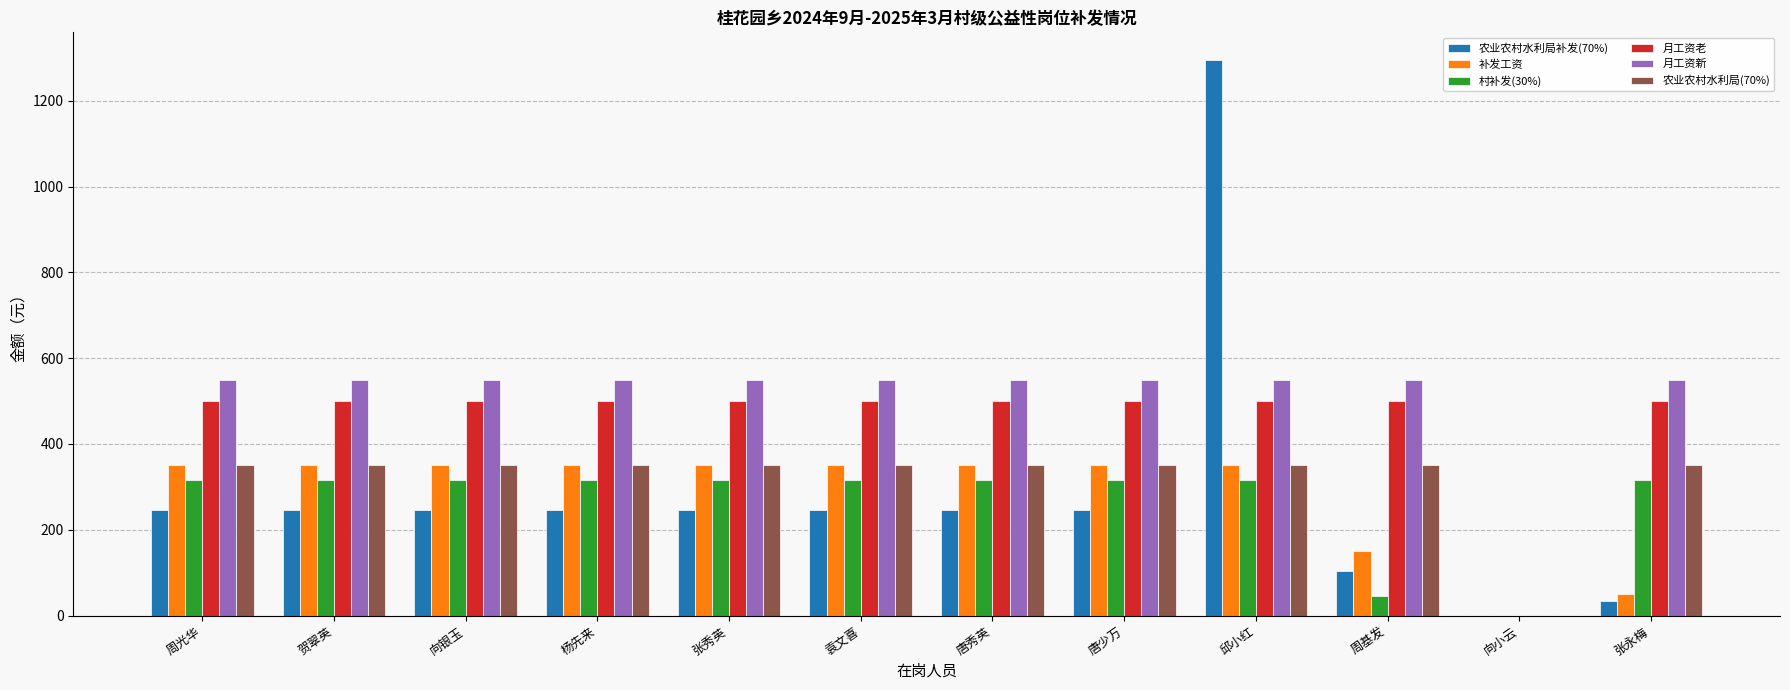

Reading right to left, what are all the values shown in this chart?

农业农村水利局补发(70%): 张永梅=35	向小云=0	周基发=105	邱小红=1295	唐少万=245	唐秀英=245	袁文喜=245	张秀英=245	杨先来=245	向银玉=245	贺翠英=245	周光华=245
补发工资: 张永梅=50	向小云=0	周基发=150	邱小红=350	唐少万=350	唐秀英=350	袁文喜=350	张秀英=350	杨先来=350	向银玉=350	贺翠英=350	周光华=350
村补发(30%): 张永梅=315	向小云=0	周基发=45	邱小红=315	唐少万=315	唐秀英=315	袁文喜=315	张秀英=315	杨先来=315	向银玉=315	贺翠英=315	周光华=315
月工资老: 张永梅=500	向小云=0	周基发=500	邱小红=500	唐少万=500	唐秀英=500	袁文喜=500	张秀英=500	杨先来=500	向银玉=500	贺翠英=500	周光华=500
月工资新: 张永梅=550	向小云=0	周基发=550	邱小红=550	唐少万=550	唐秀英=550	袁文喜=550	张秀英=550	杨先来=550	向银玉=550	贺翠英=550	周光华=550
农业农村水利局(70%): 张永梅=350	向小云=0	周基发=350	邱小红=350	唐少万=350	唐秀英=350	袁文喜=350	张秀英=350	杨先来=350	向银玉=350	贺翠英=350	周光华=350